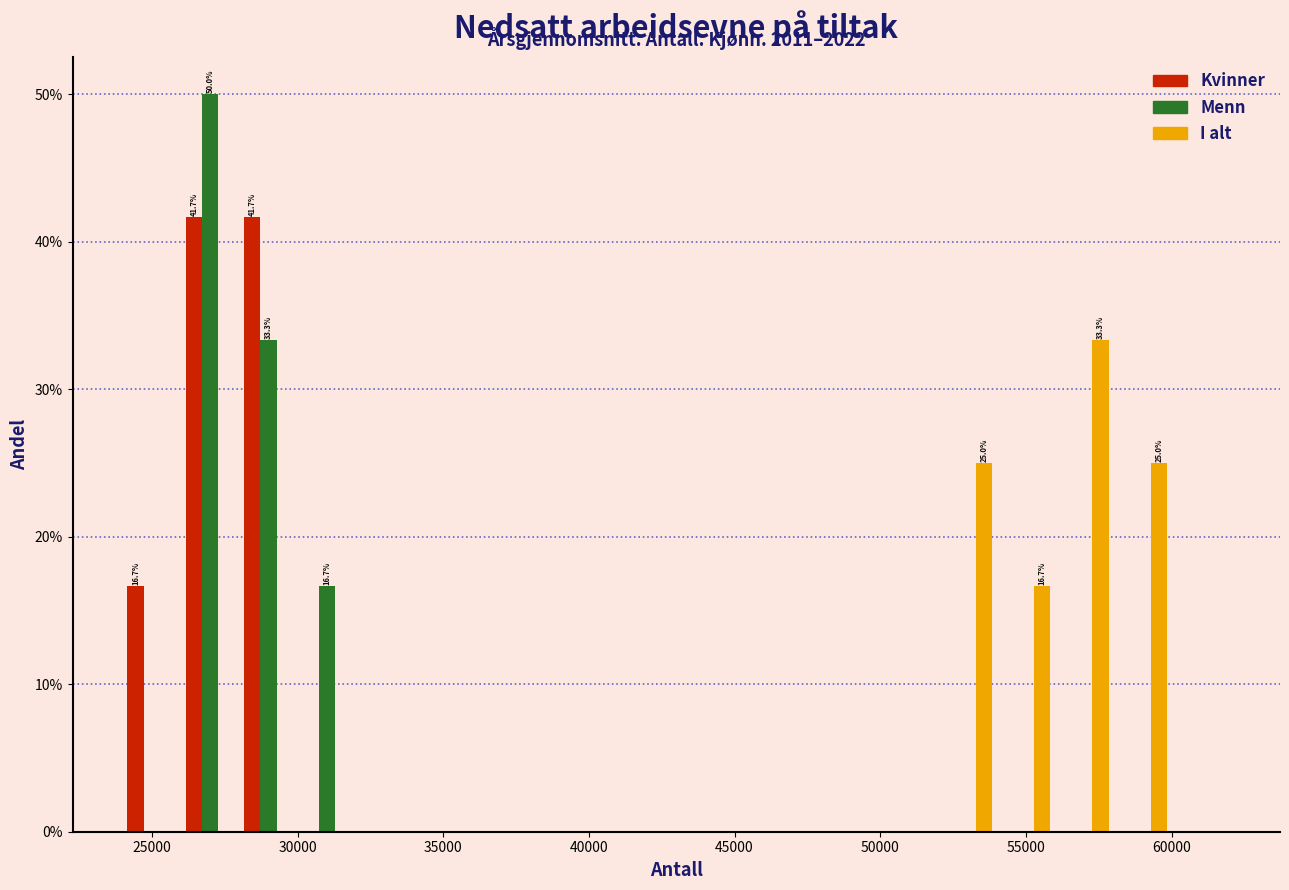

In the I alt series, which range on the x-axis has the tallest bar?

56000 to 58000